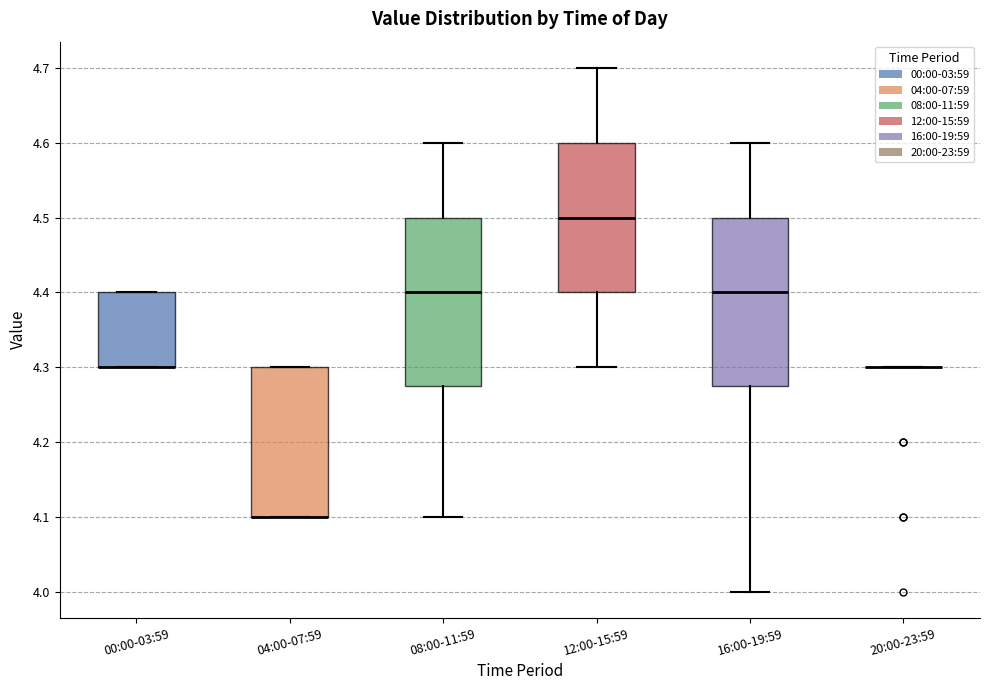

Reading left to right, read every box against the y-axis: the position of its median line, the range the box covers, and the ends of its whiskers. The values are not printed on the chart, so give them approximately, as read against the axis.

00:00-03:59: median 4.30 (drawn on the box's lower edge), box 4.30 to 4.40, whiskers 4.30 to 4.40
04:00-07:59: median 4.10 (drawn on the box's lower edge), box 4.10 to 4.30, whiskers 4.10 to 4.30
08:00-11:59: median 4.40, box 4.28 to 4.50, whiskers 4.10 to 4.60
12:00-15:59: median 4.50, box 4.40 to 4.60, whiskers 4.30 to 4.70
16:00-19:59: median 4.40, box 4.28 to 4.50, whiskers 4.00 to 4.60
20:00-23:59: box collapsed to a line at 4.30, whiskers 4.30 to 4.30